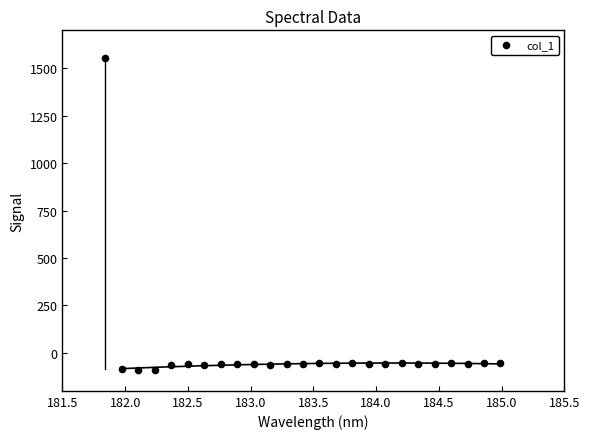

What is the range of X values (max minus min)?

3.1